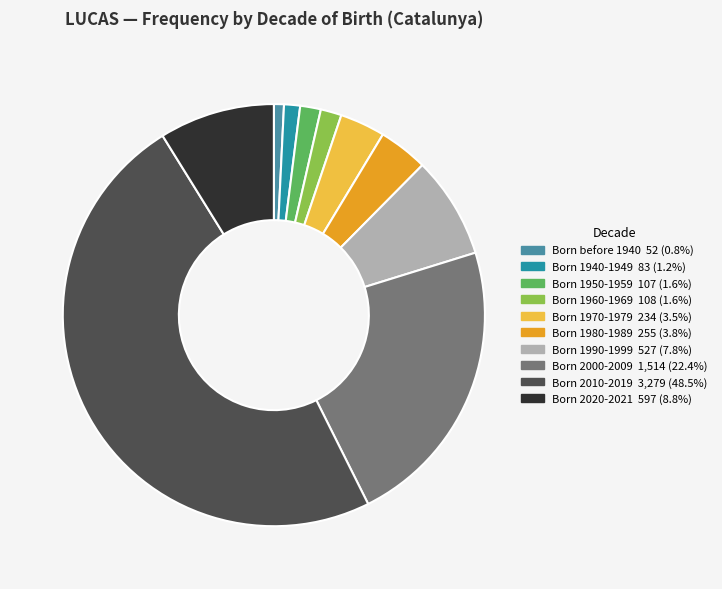

The Born 2010-2019 slice represents 49% of the pie. True or false?

True